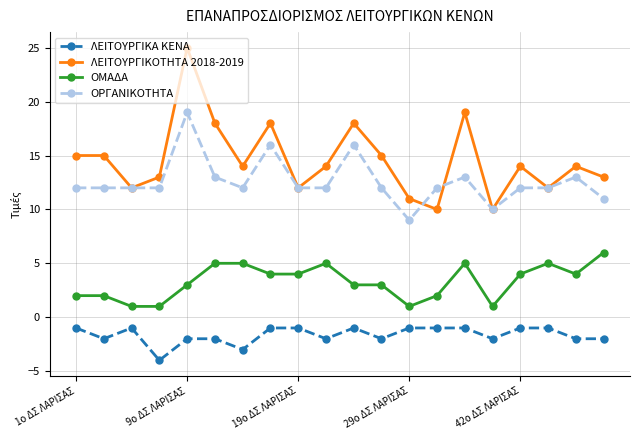

True or false: ΟΡΓΑΝΙΚΟΤΗΤΑ and ΟΜΑΔΑ cross at least once.

False